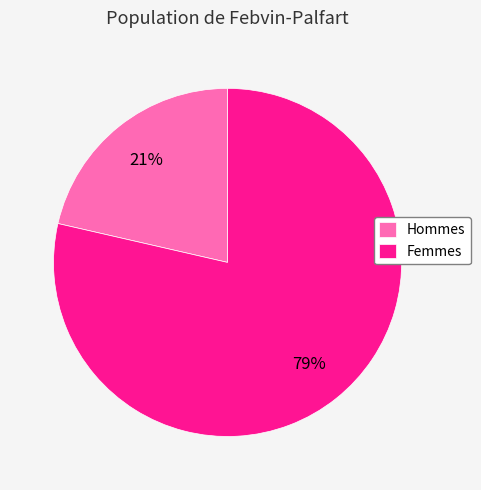

Which has a higher value, Femmes or Hommes?

Femmes